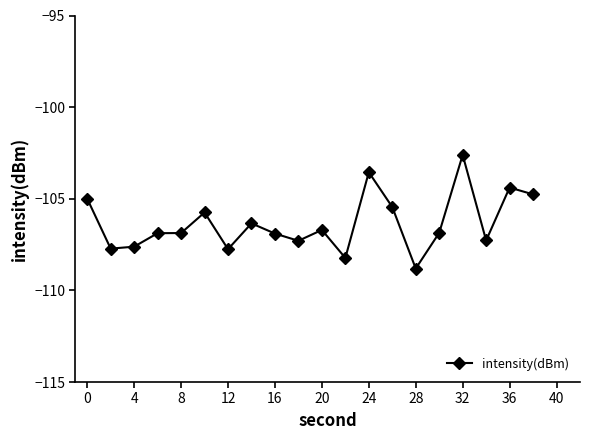

What is the difference between the second highest and second lowest values?

4.7